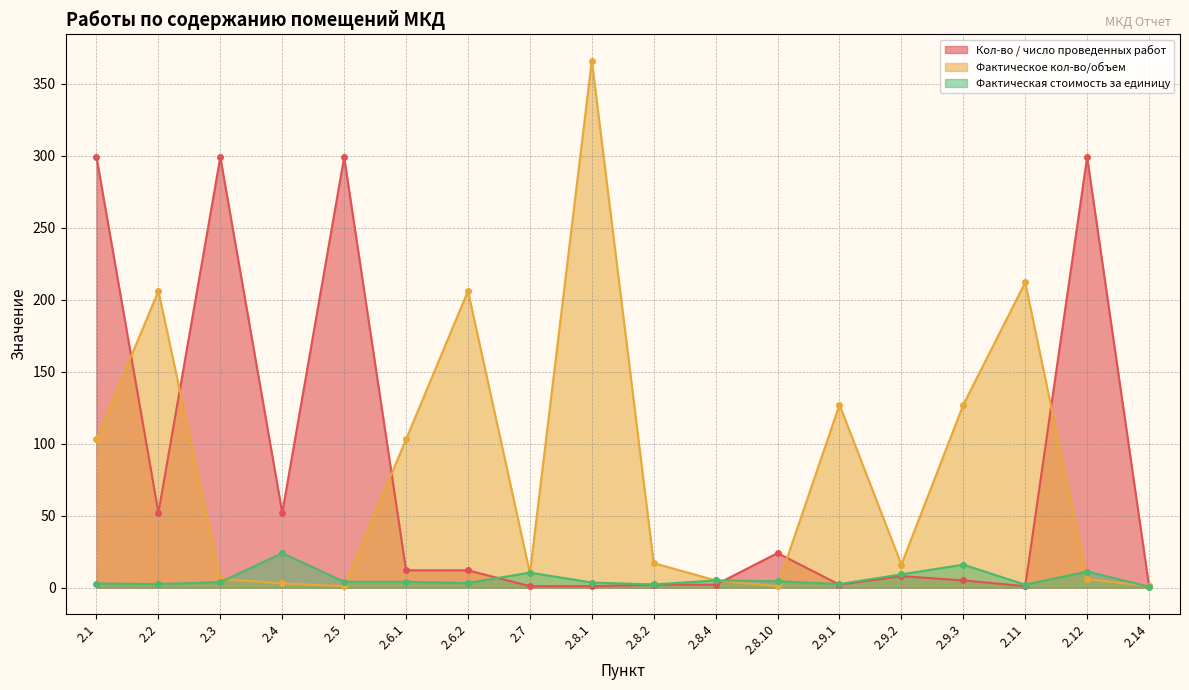

What position from the right is 2.4?

15